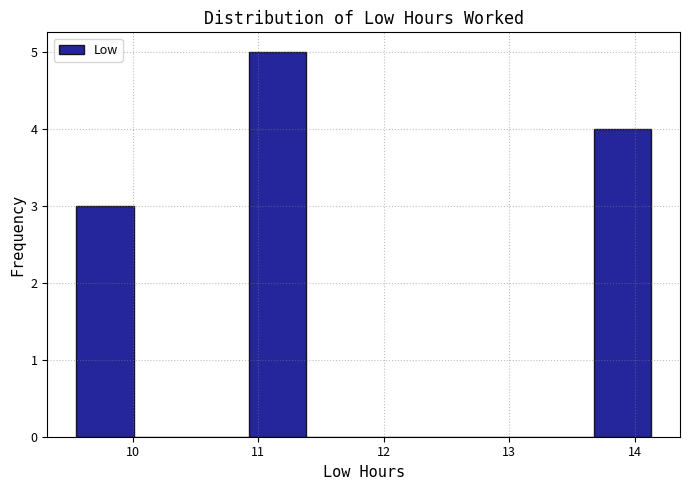

Over which range of the x-axis is the bar tallest?

10.9 to 11.4